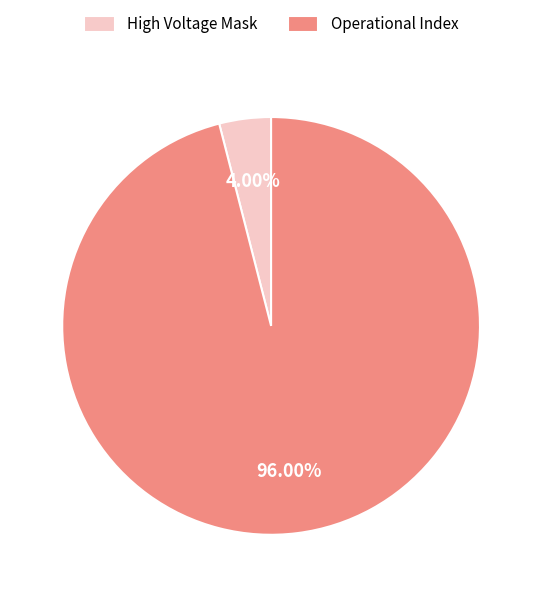

Do High Voltage Mask and Operational Index together represent more than half of the pie?

Yes